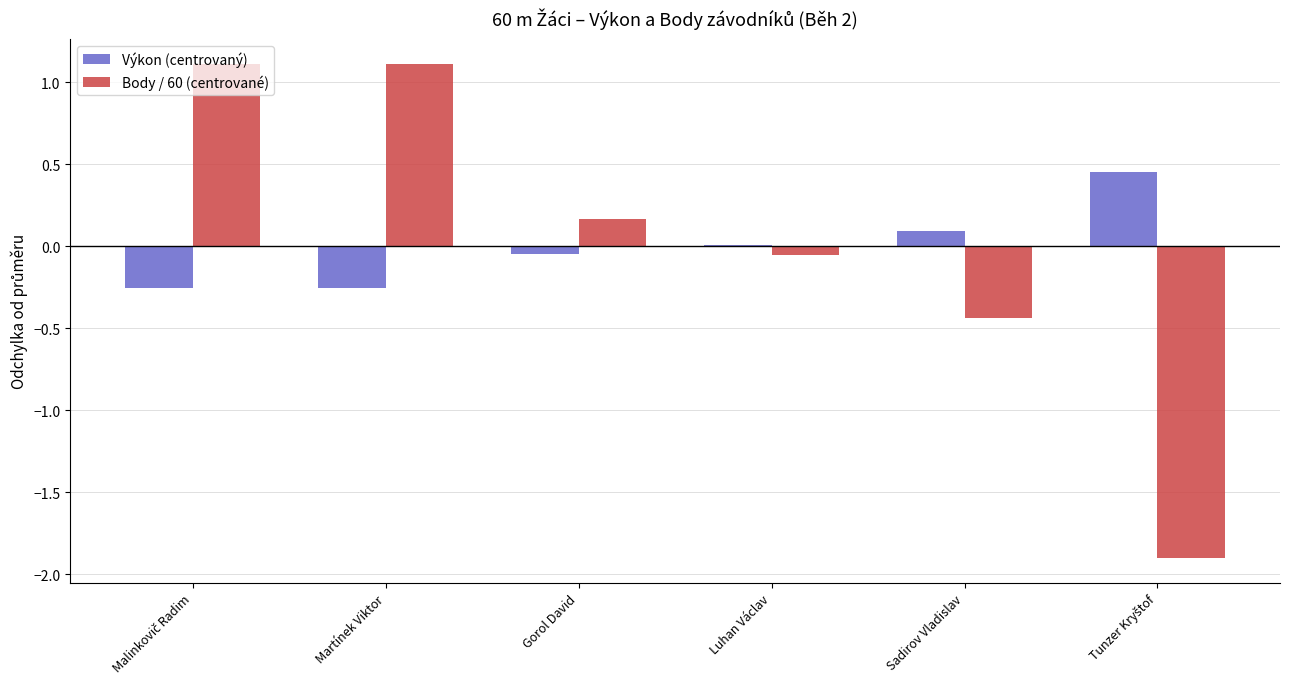

Is it true that Body / 60 (centrované) equals 2.0 at Martínek Viktor?

False